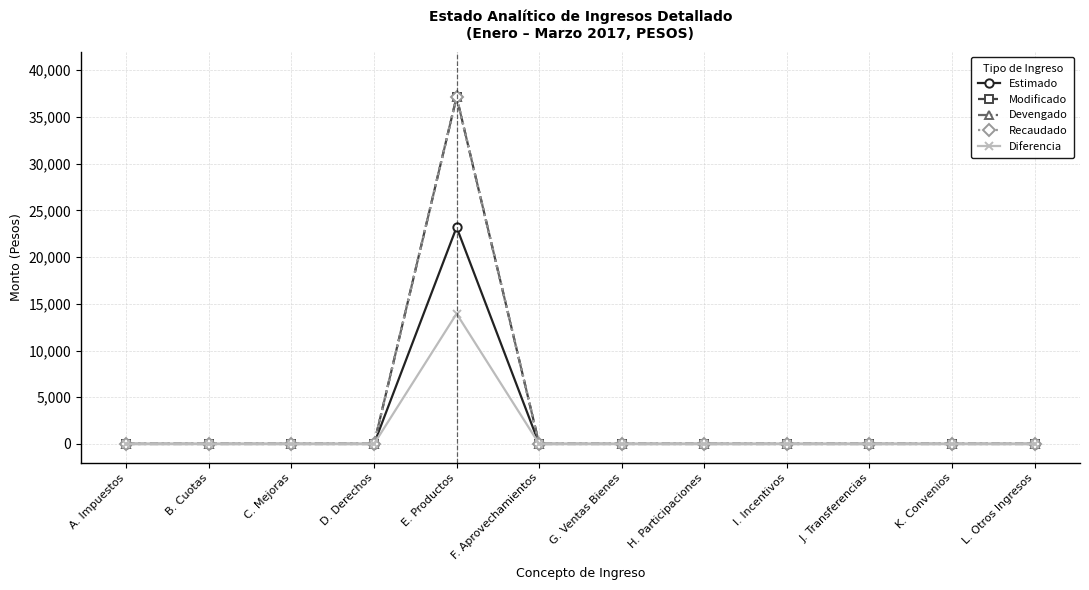

Does the chart have visible grid lines?

Yes